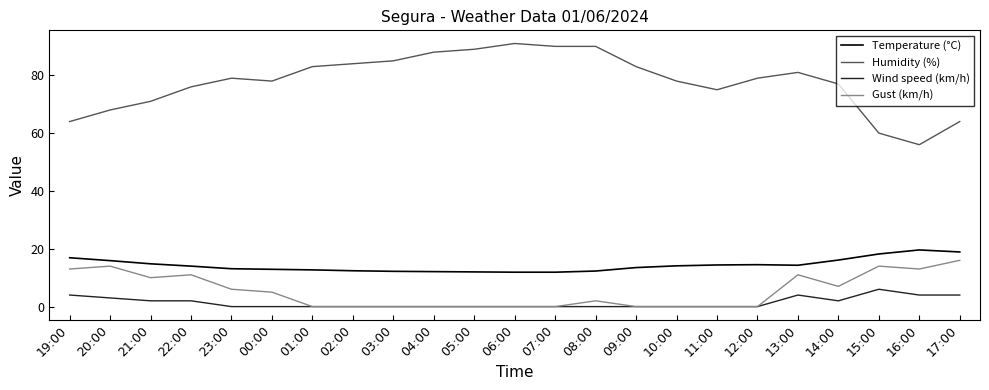

What are all the series names shown in the legend?

Temperature (°C), Humidity (%), Wind speed (km/h), Gust (km/h)